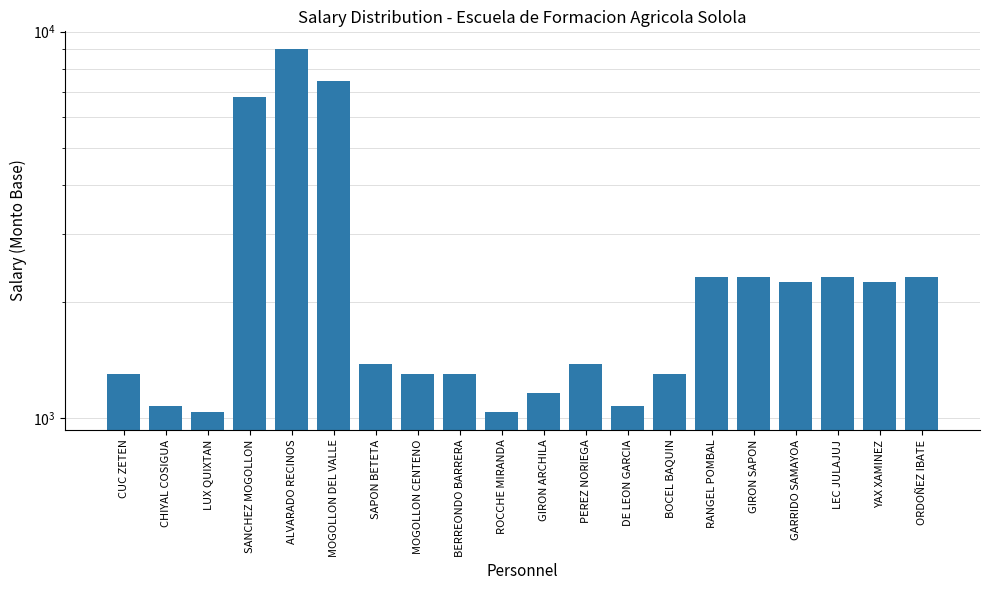

Reading right to left, extract all data points from this chart.

2313.5	2248.7	2313.5	2248.7	2313.5	2313.5	1302.0	1074.0	1381.0	1159.0	1039.0	1302.0	1302.0	1381.0	7435.0	8996.0	6759.0	1039.0	1074.0	1302.0